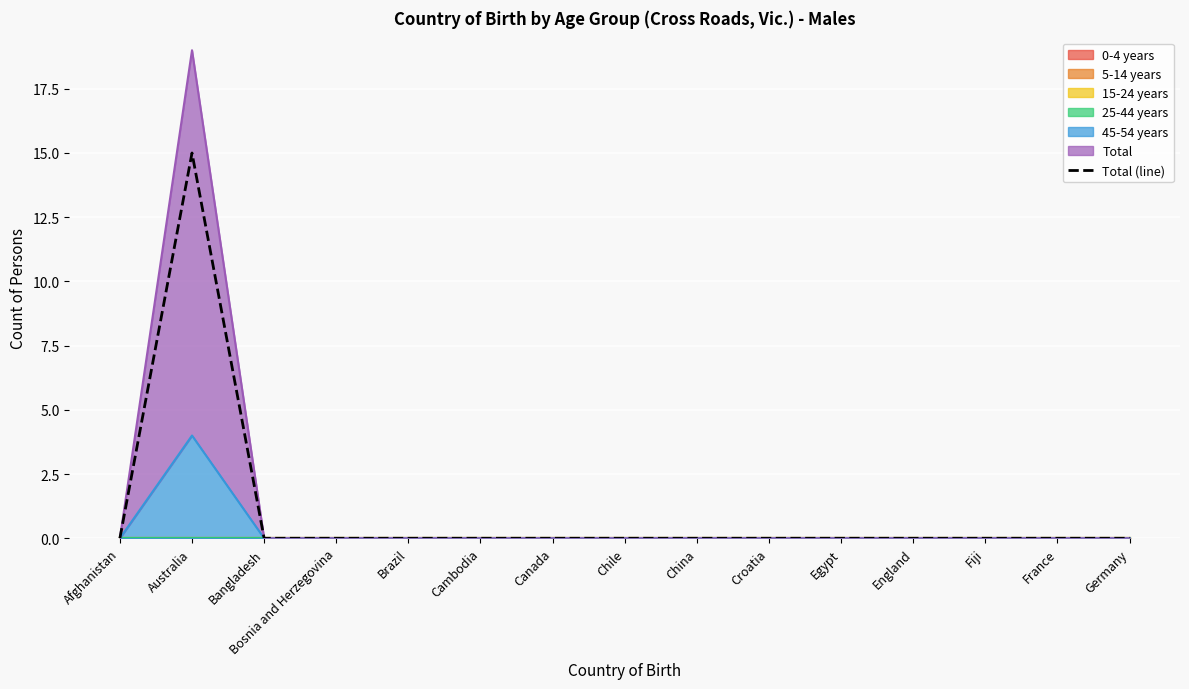

Is it true that the value at Germany is 0?

True